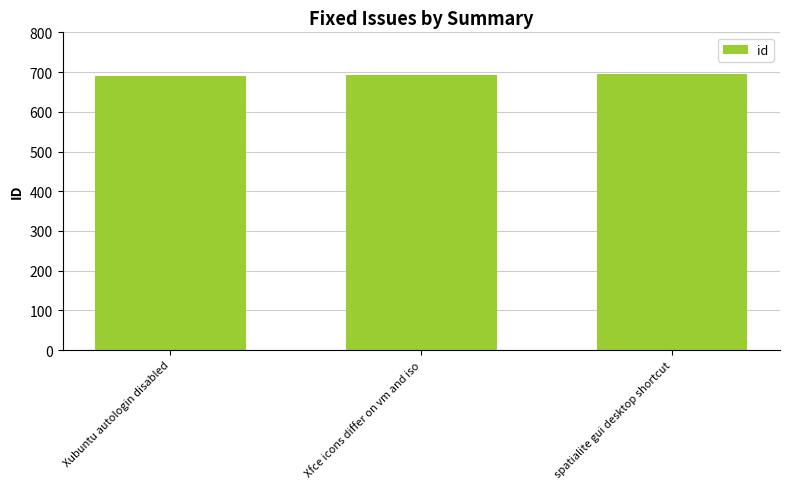

Count the number of data series in this chart.

1